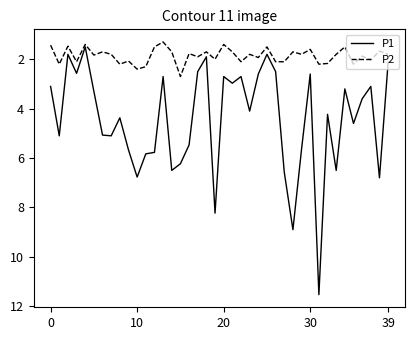

Which series has the largest range (max minus min)?

P1